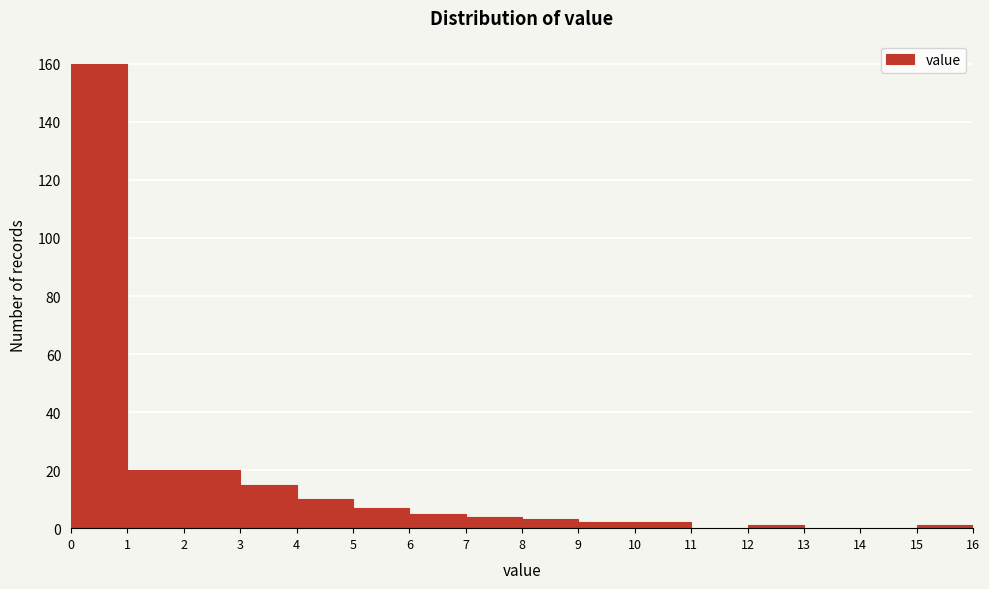

Reading left to right, transcribe this chart: for each bar, give the range it covers on the x-axis and its height. The values are not printed on the chart, so give them approximately, as read against the axis.

0 to 1: 160
1 to 2: 20
2 to 3: 20
3 to 4: 16
4 to 5: 10
5 to 6: 8
6 to 7: 6
7 to 8: 4
8 to 9: 4
9 to 10: 2
10 to 11: 2
11 to 12: 0
12 to 13: under 2
13 to 14: 0
14 to 15: 0
15 to 16: under 2